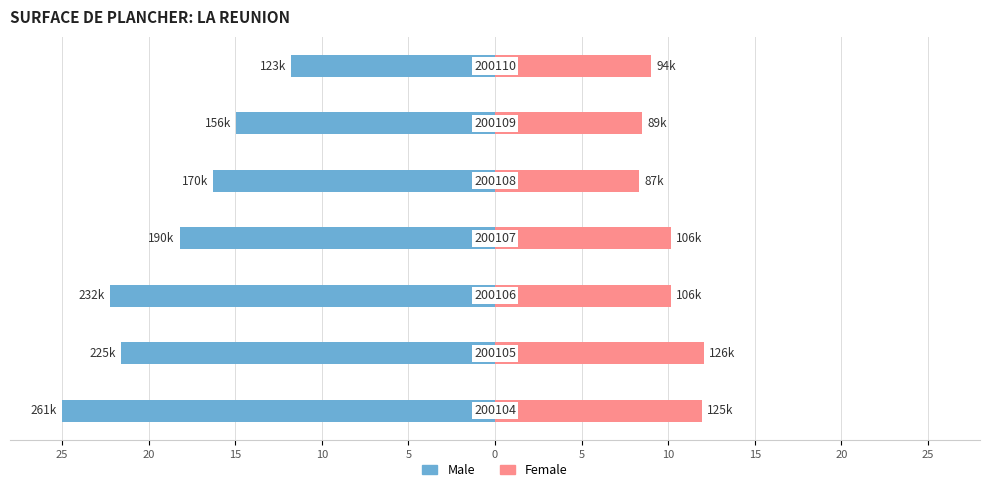

What is the difference between the second highest and second lowest values in the Female series?

3.4